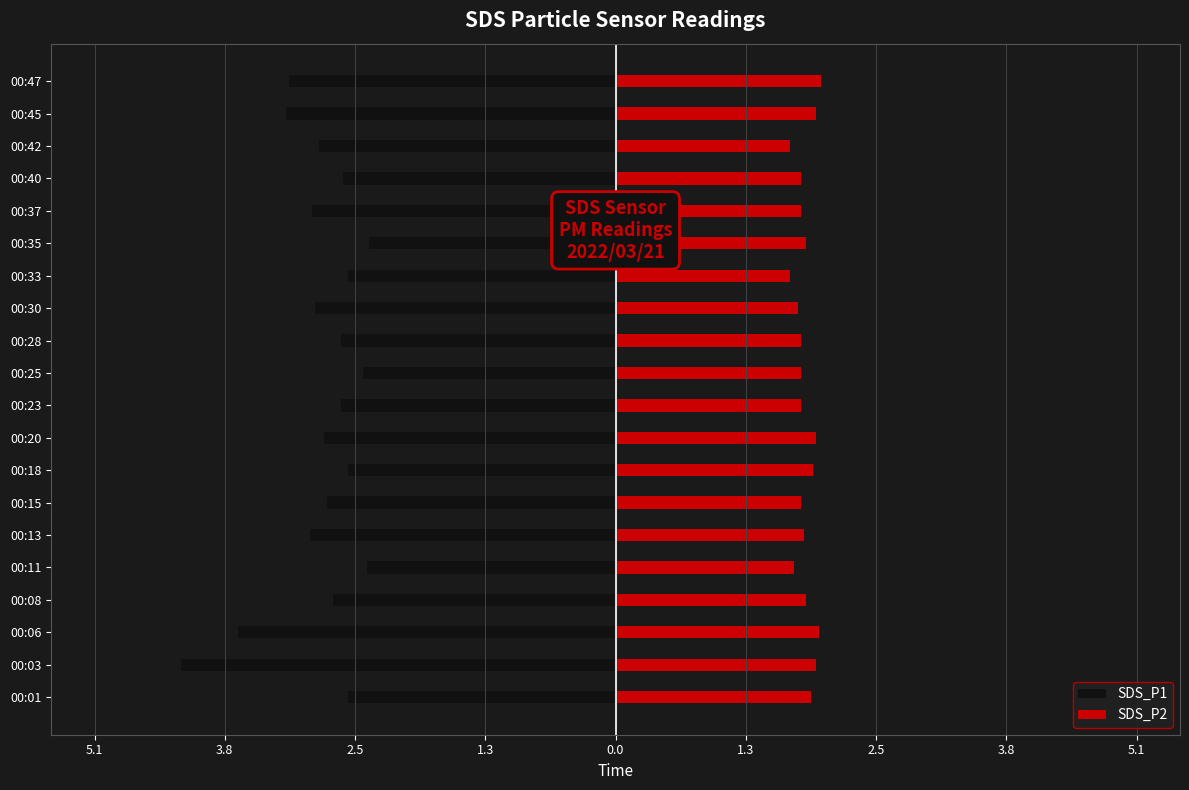

Is the value of SDS_P1 at 00:08 greater than the value of SDS_P2 at 00:06?

No